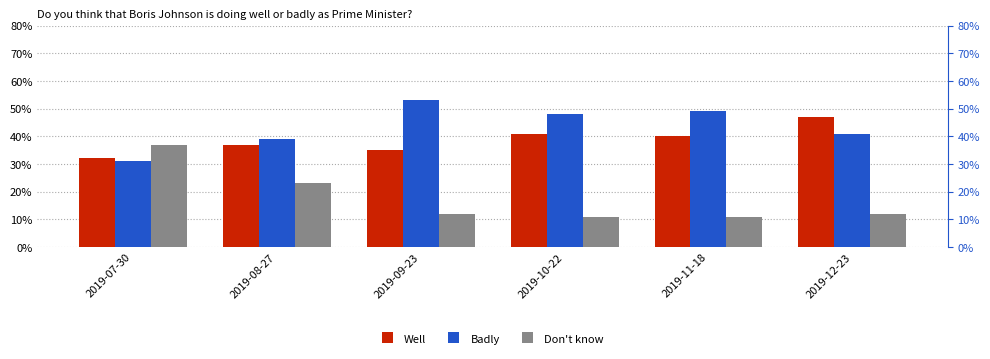

List the series in order of their overall mean, highest first.

Badly, Well, Don't know